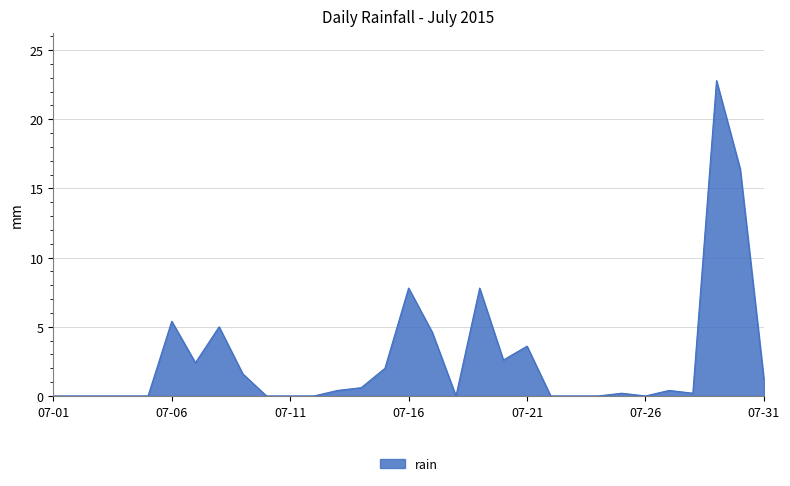

What is the difference between the maximum and minimum values?

22.8